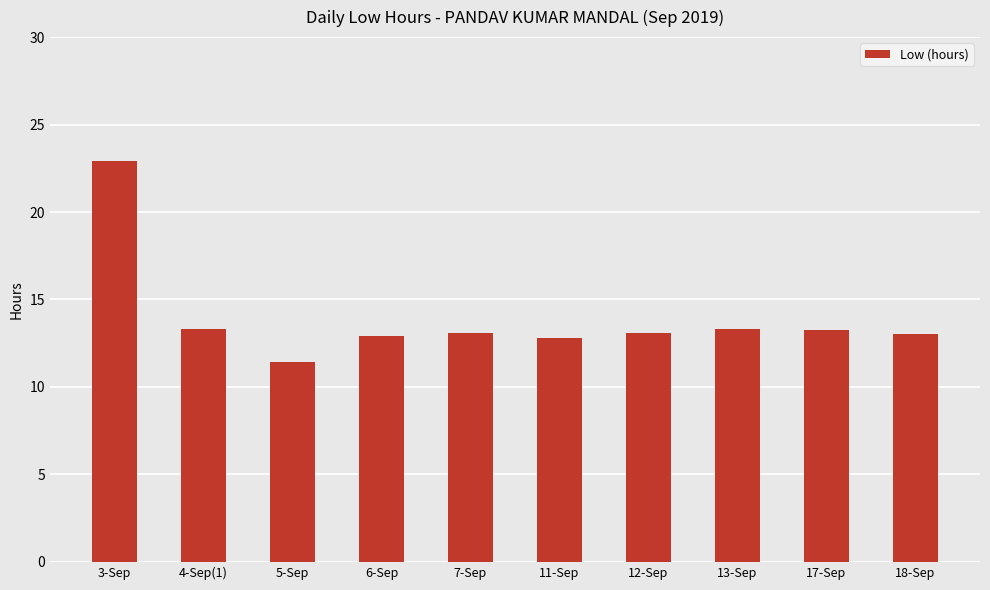

What is the ratio of the value at 18-Sep to the value at 12-Sep?

1.0